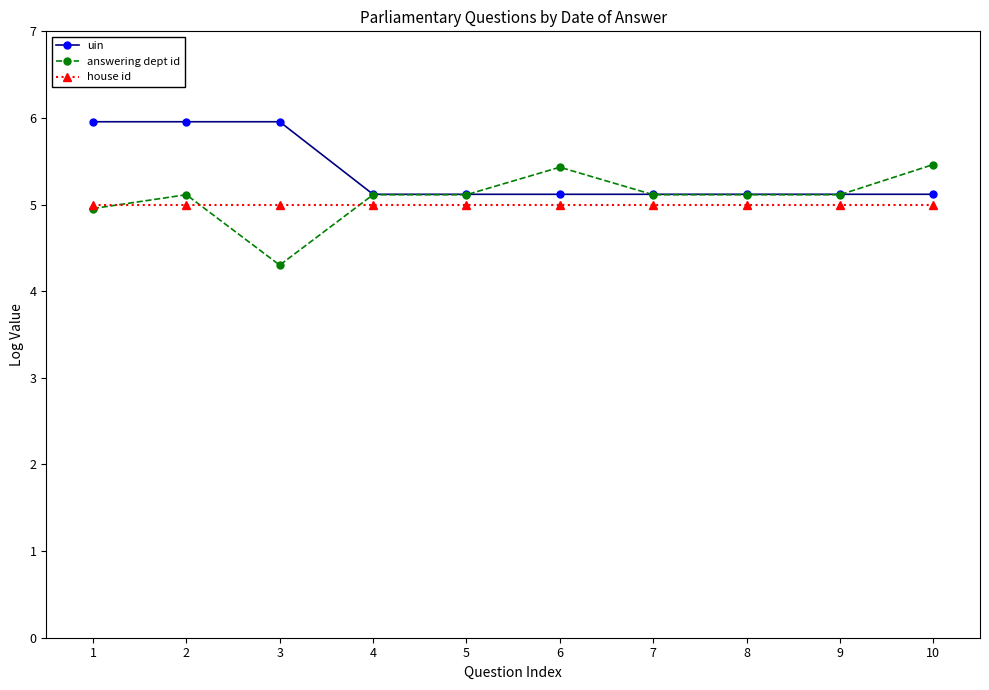

What is the sum of the house id values at 4 and 3?

10.0